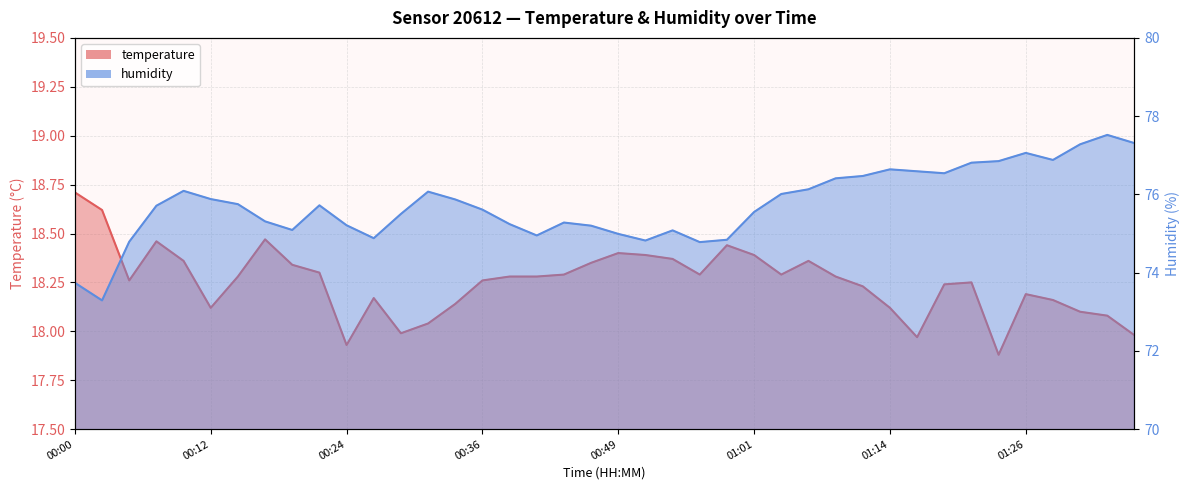

List the series in order of their overall mean, highest first.

humidity, temperature